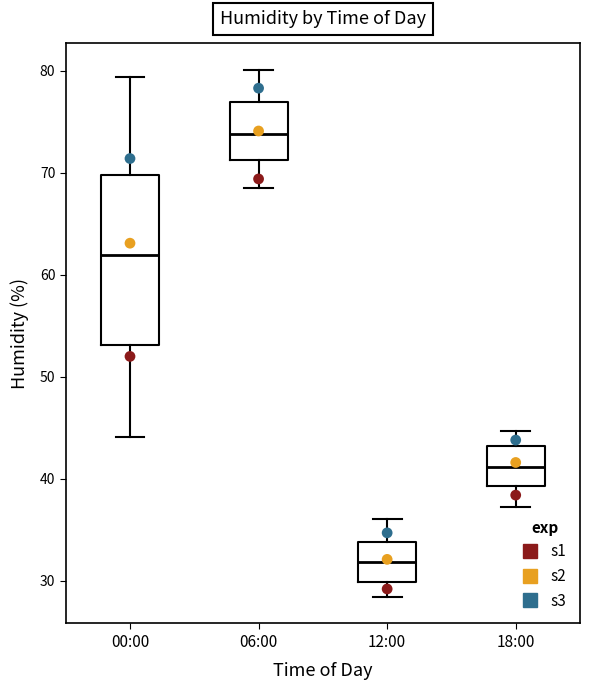

Reading left to right, read every box against the y-axis: the position of its median line, the range the box covers, and the ends of its whiskers. The values are not printed on the chart, so give them approximately, as read against the axis.

00:00: median 62, box 53 to 70, whiskers 44 to 79
06:00: median 74, box 71 to 77, whiskers 69 to 80
12:00: median 32, box 30 to 34, whiskers 28 to 36
18:00: median 41, box 39 to 43, whiskers 37 to 45